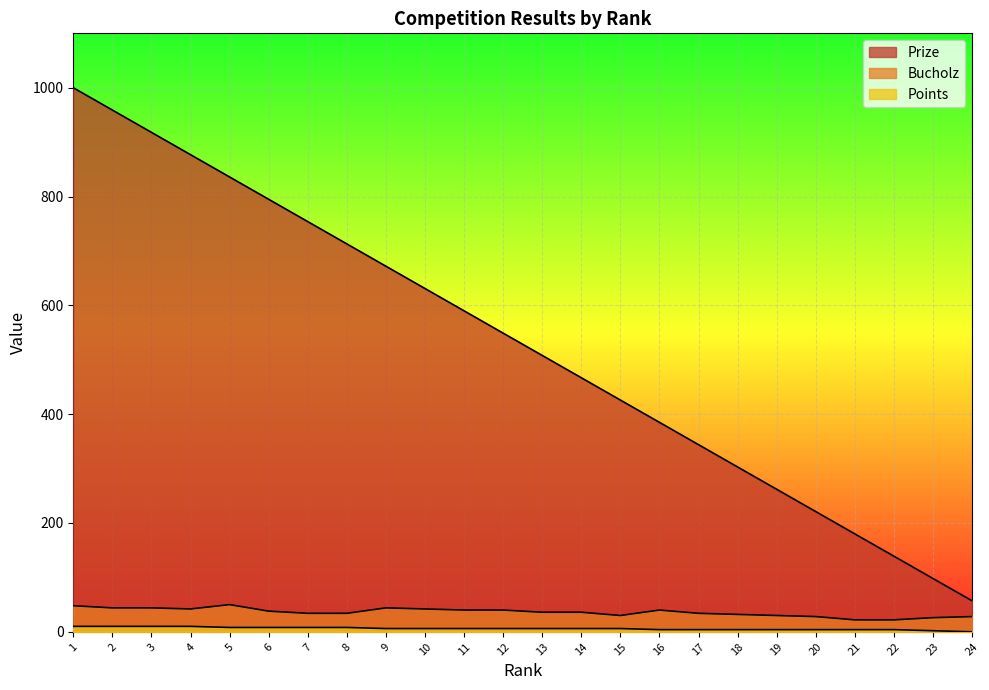

In Bucholz, how many points are lower than both neighbors (excluding endpoints)?

2